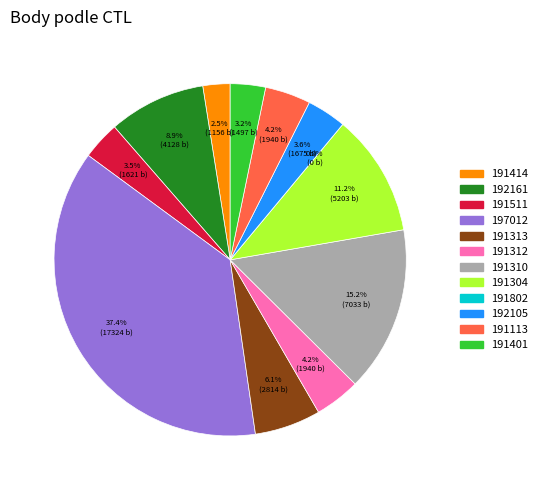

Count the number of slices in the pie.

12